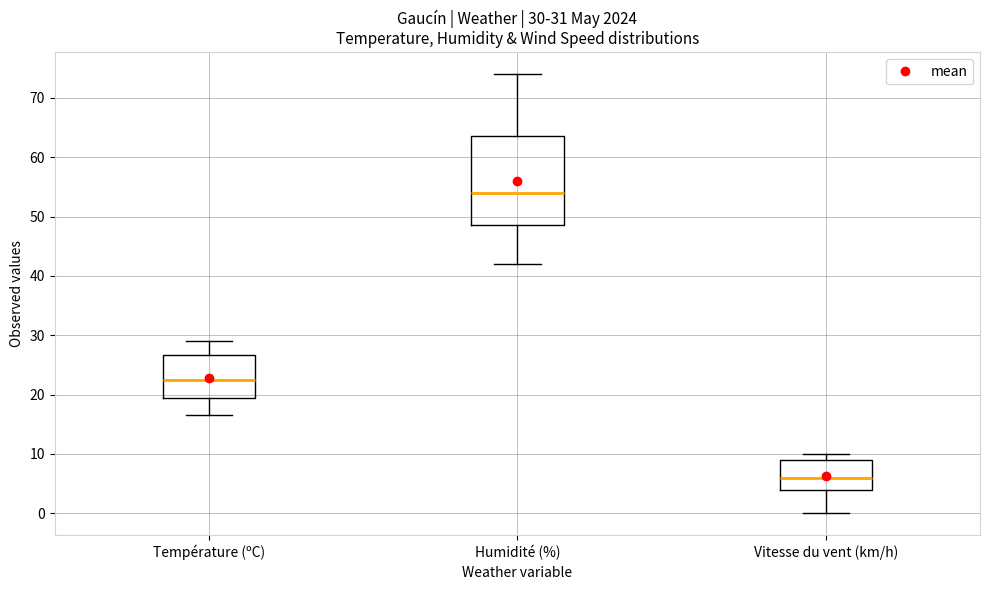

Which box's median line is the lowest?

Vitesse du vent (km/h)